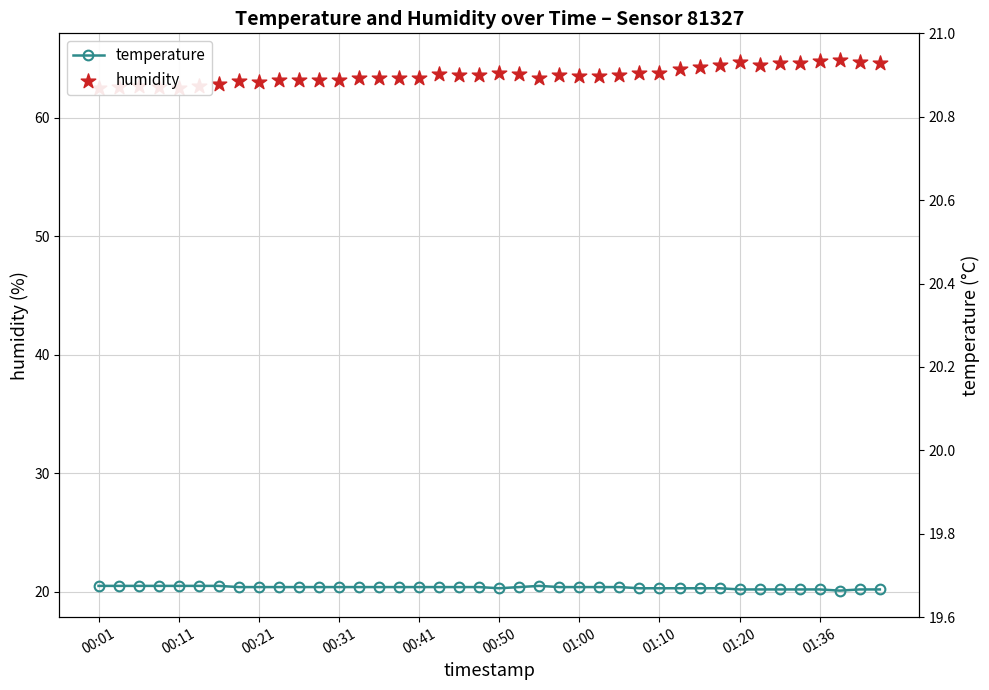

Which series contains the lowest Y value?

temperature